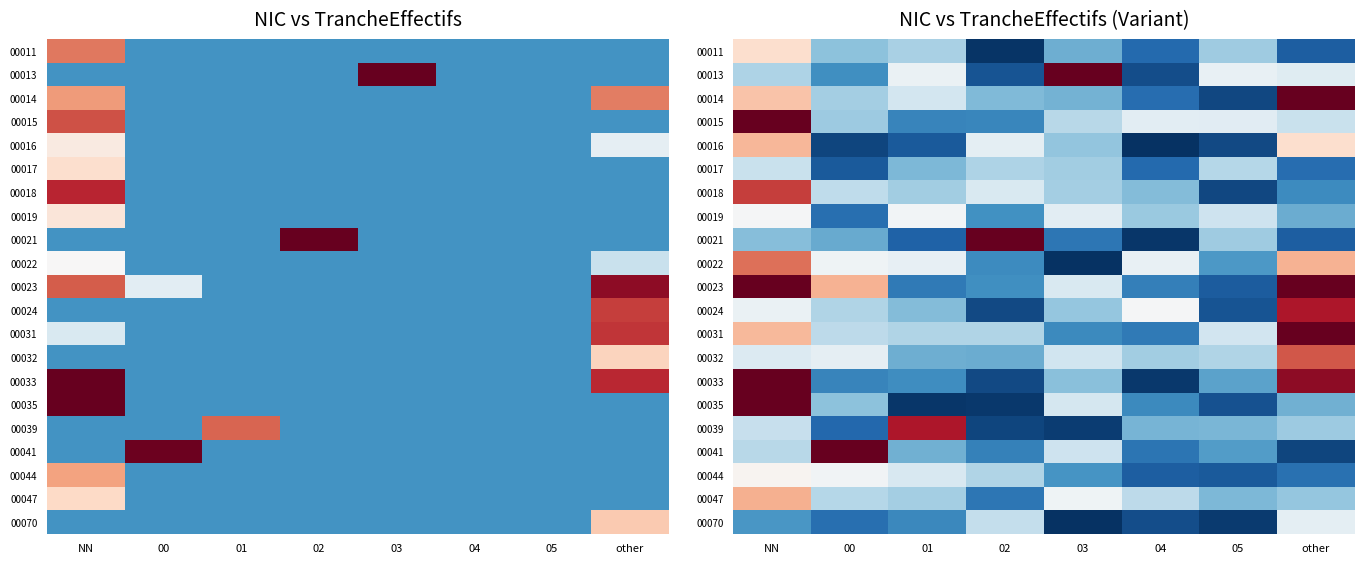

At which category is the sum across all series the highest?

NN